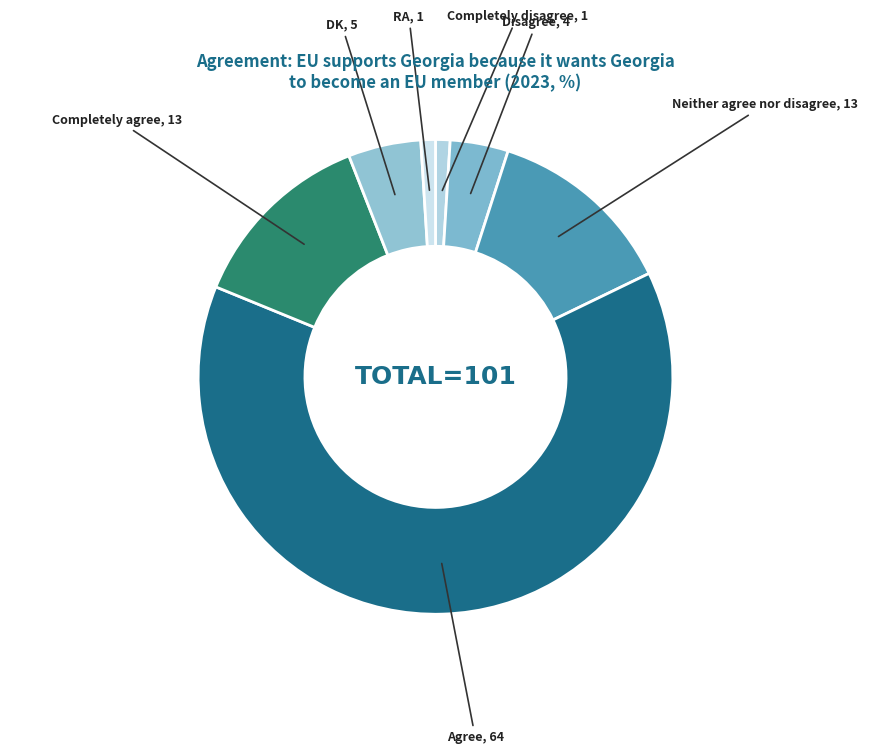

What is the largest slice in the pie chart?

Agree